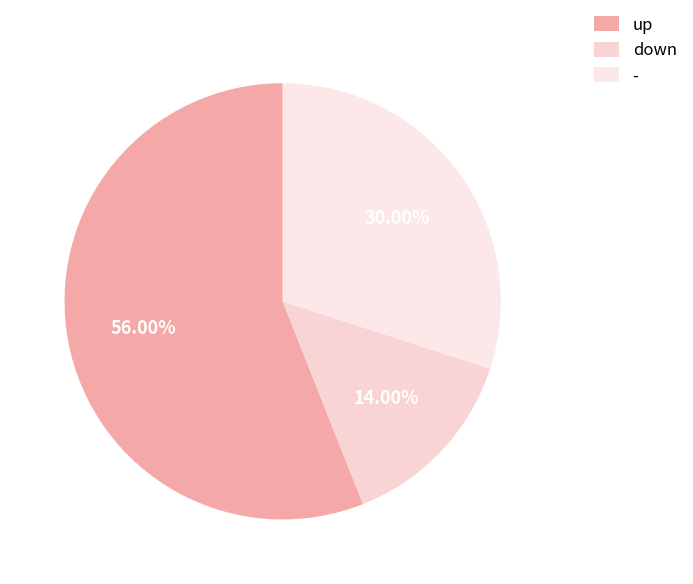

Combined, what portion of the pie is up and down?

70.0%